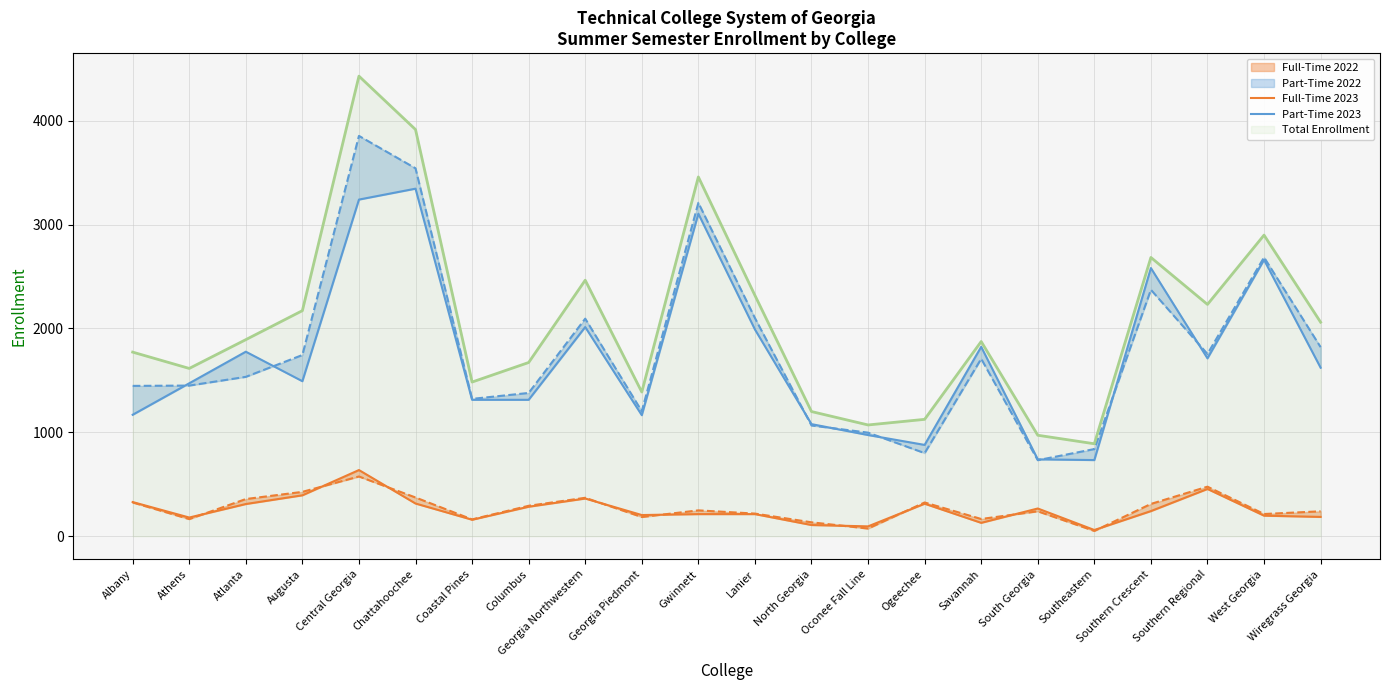

The Part-Time 2023 series shows 1034 at Atlanta. True or false?

False